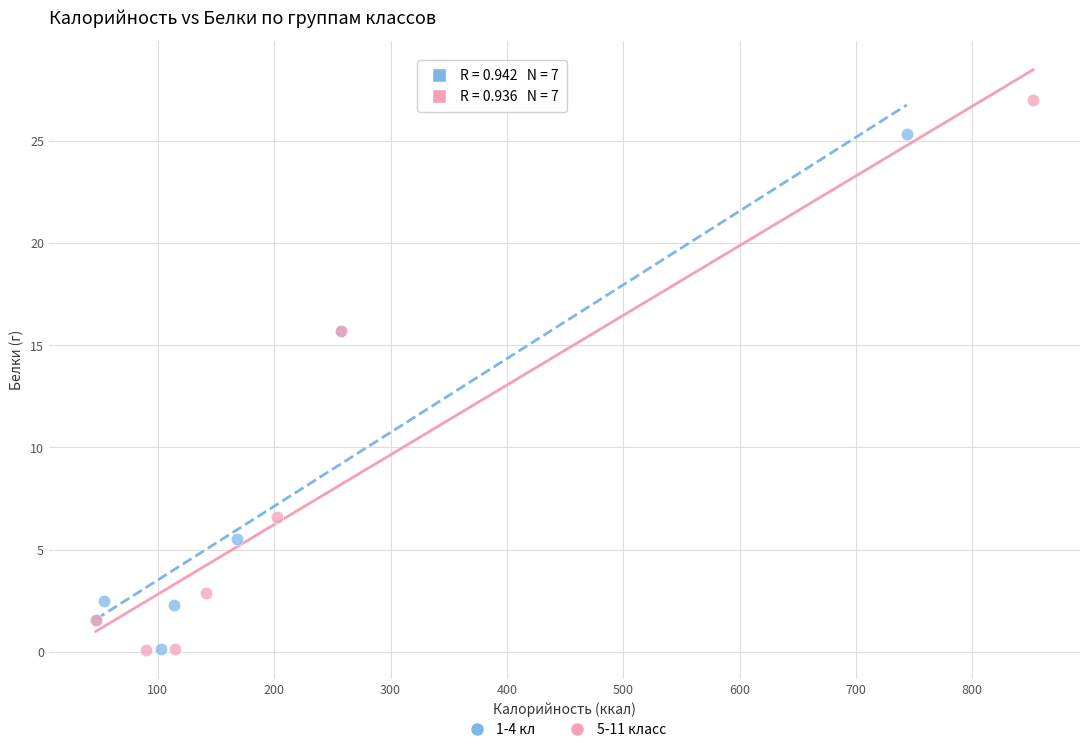

Which series has the widest spread of Y values?

5-11 класс